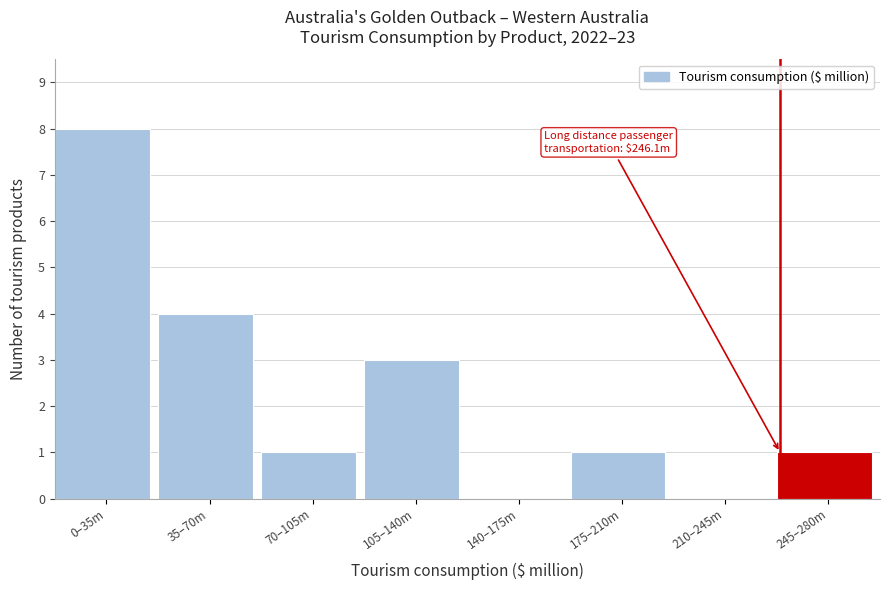

Reading left to right, what are all the values shown in this chart?

0–35m=8	35–70m=4	70–105m=1	105–140m=3	140–175m=0	175–210m=1	210–245m=0	245–280m=1